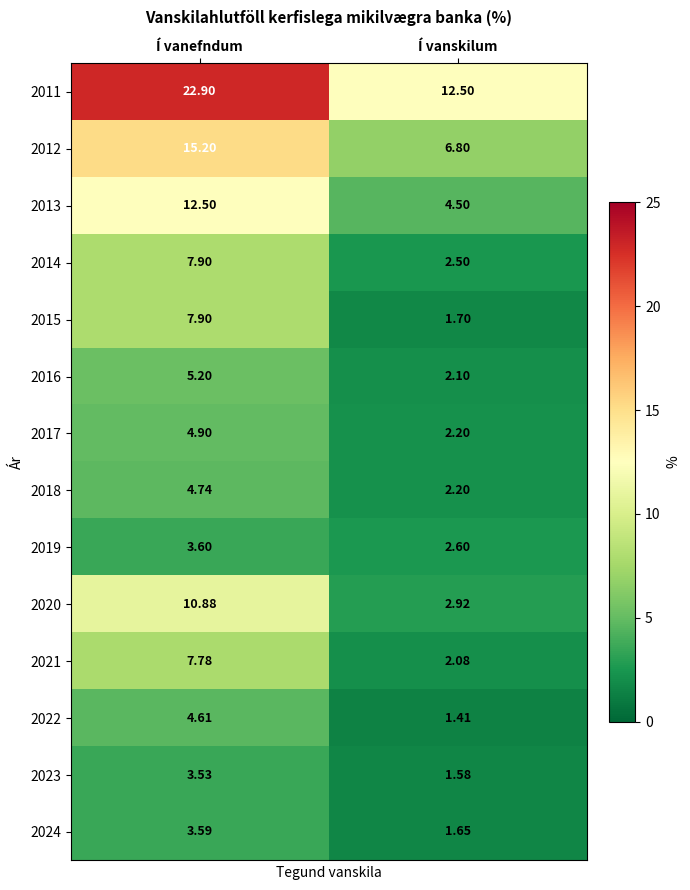

Is the value of 2017 at Í vanskilum greater than the value of 2011 at Í vanskilum?

No